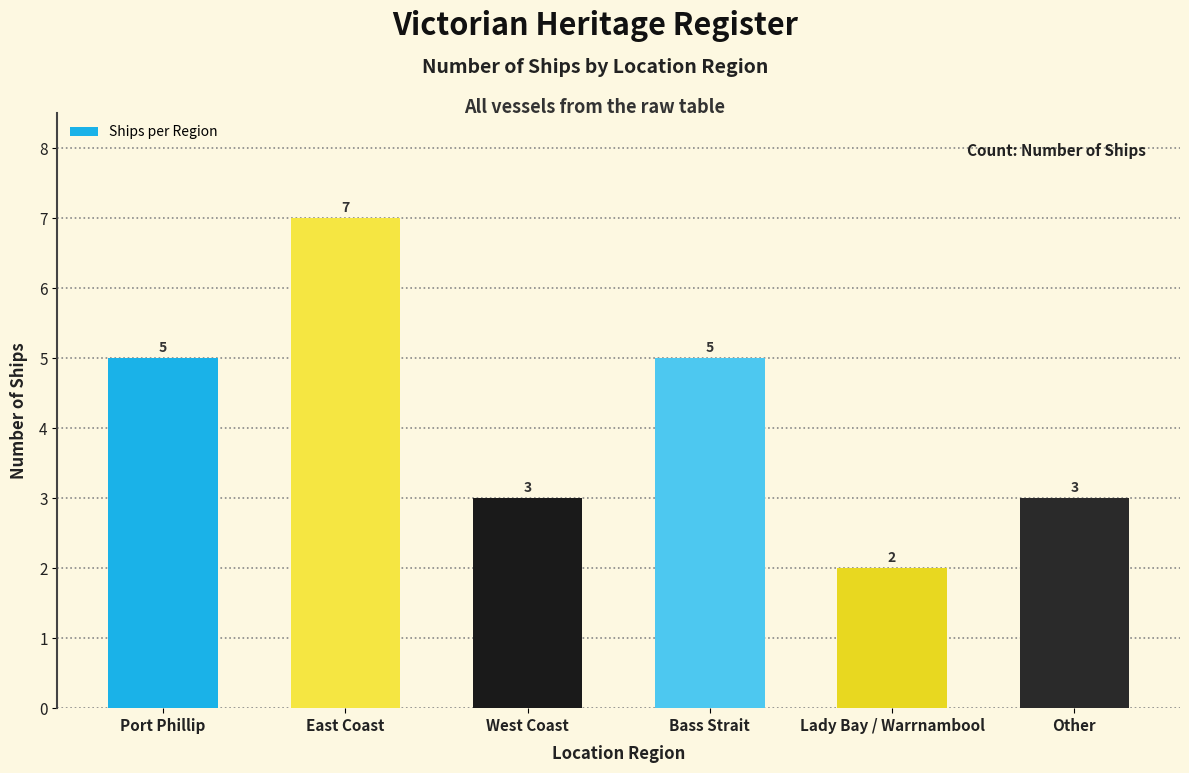

How many values are between 3 and 5?

4